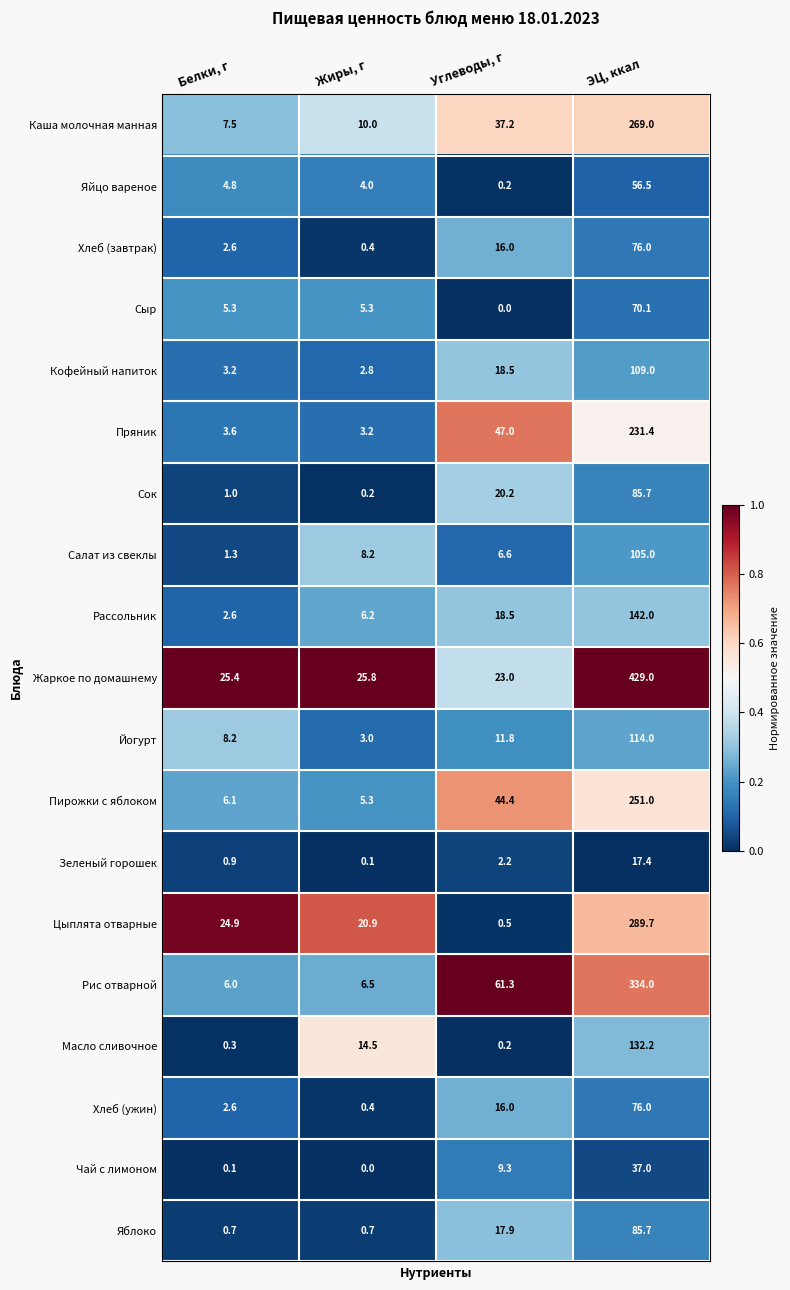

What is the total value across all series at Белки, г?

107.1